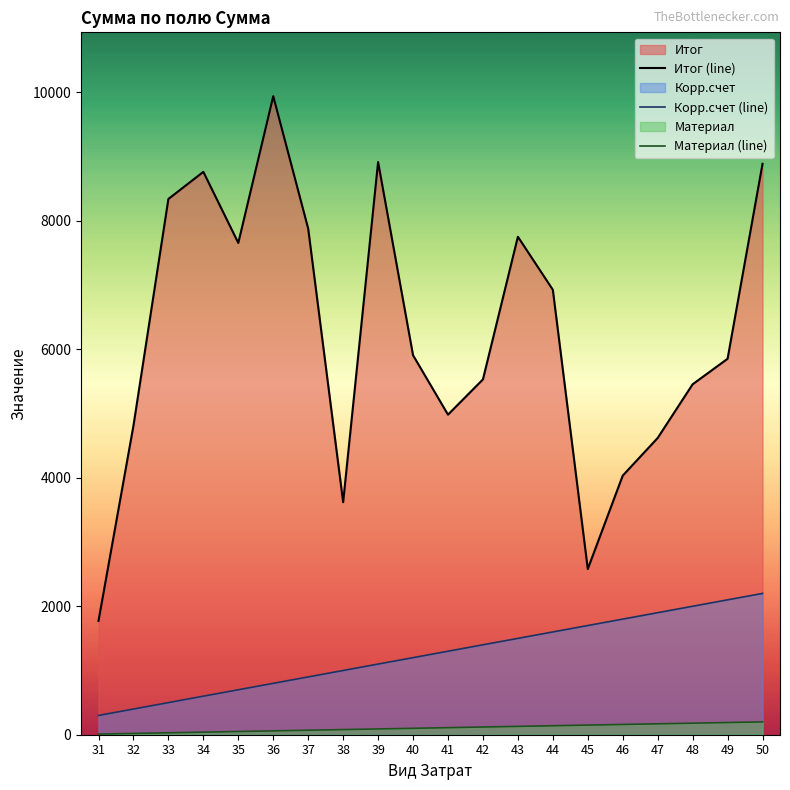

Reading left to right, list all the values displayed in this chart.

Итог (line): 31=1773	32=4811	33=8341	34=8763	35=7656	36=9941	37=7879	38=3620	39=8916	40=5908	41=4983	42=5532	43=7753	44=6927	45=2580	46=4034	47=4620	48=5456	49=5853	50=8888
Корр.счет (line): 31=300	32=400	33=500	34=600	35=700	36=800	37=900	38=1000	39=1100	40=1200	41=1300	42=1400	43=1500	44=1600	45=1700	46=1800	47=1900	48=2000	49=2100	50=2200
Материал (line): 31=10	32=20	33=30	34=40	35=50	36=60	37=70	38=80	39=90	40=100	41=110	42=120	43=130	44=140	45=150	46=160	47=170	48=180	49=190	50=200